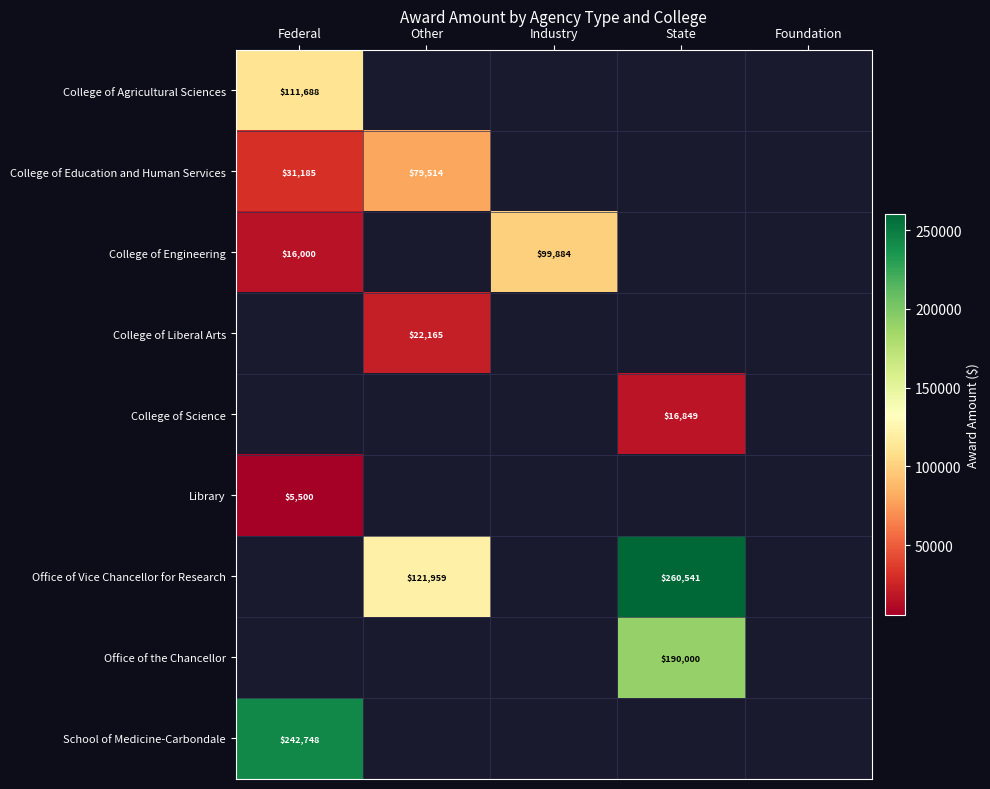

True or false: Office of the Chancellor has a value of 190000 at State.

True